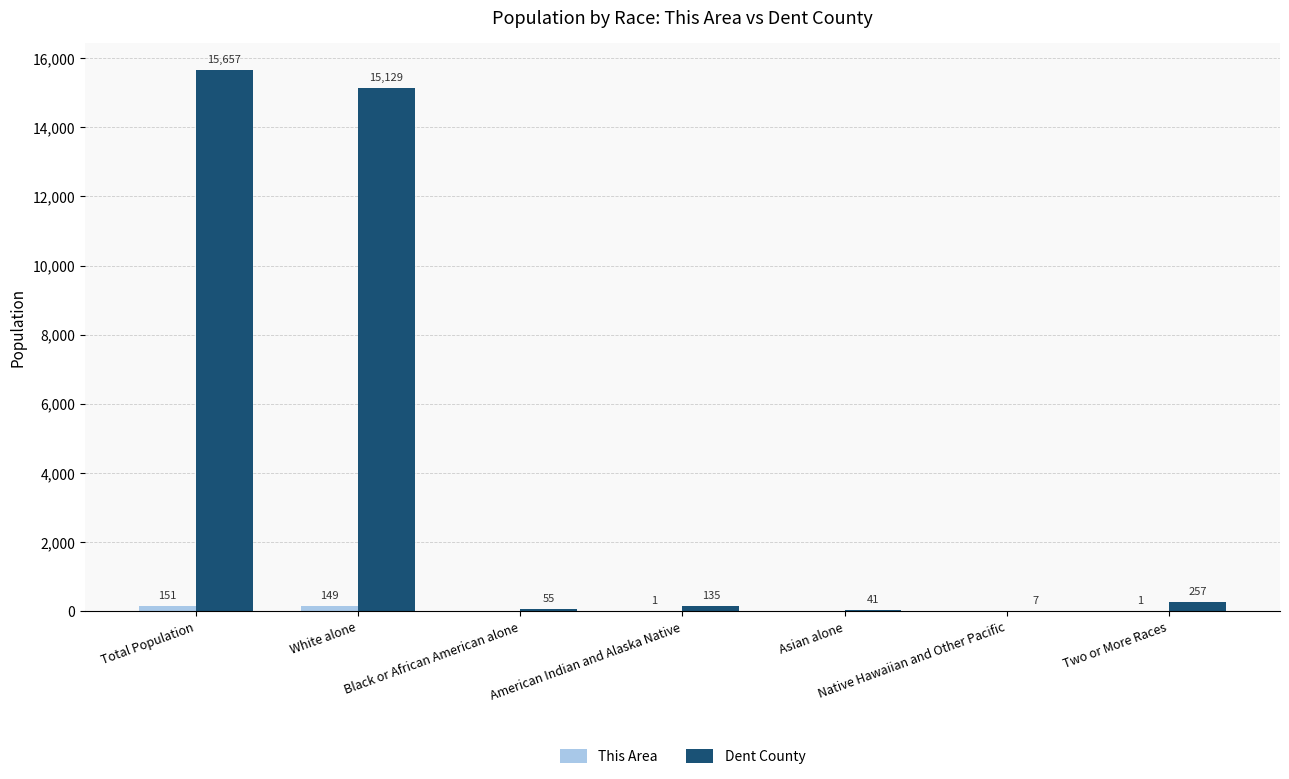

What is the spread (max minus min) of values at White alone?

14980